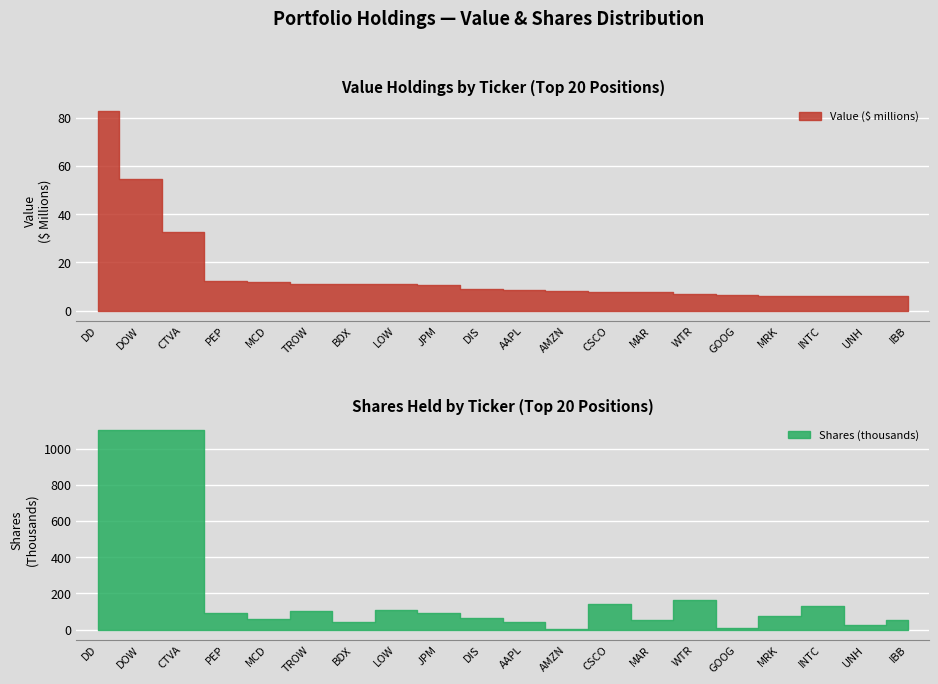

What is the sum of the Value values at 18 and 13?

13716000